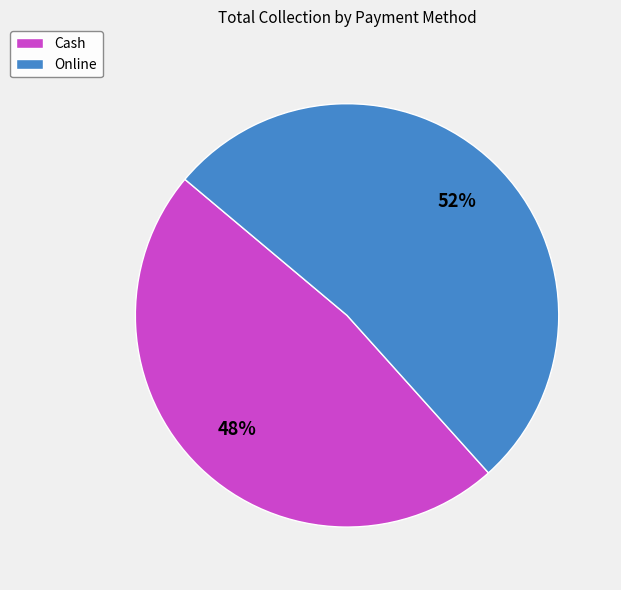

Between Cash and Online, which is larger?

Online